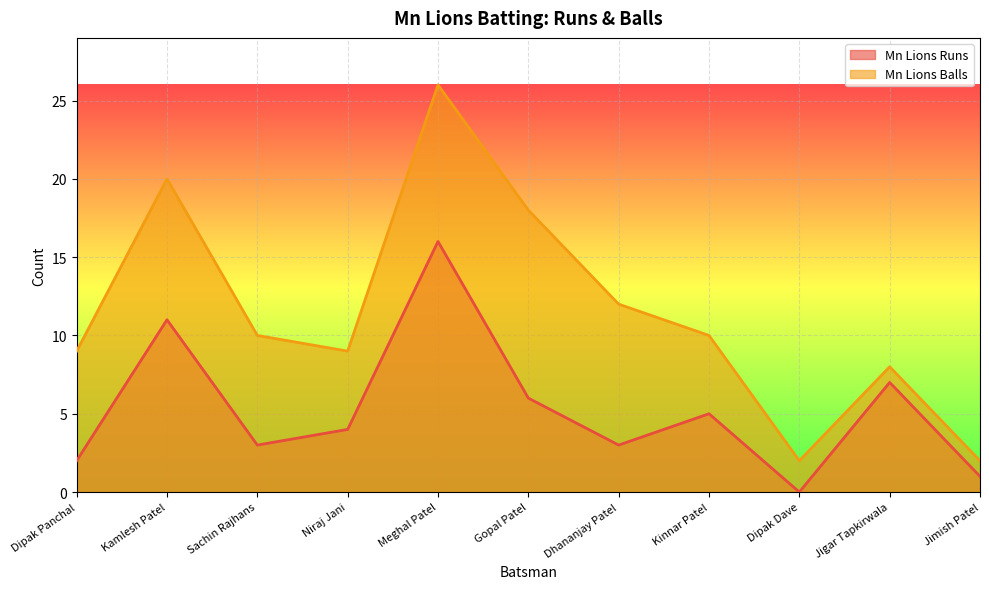

Rank the series by their maximum value, from highest to lowest.

Mn Lions Balls, Mn Lions Runs